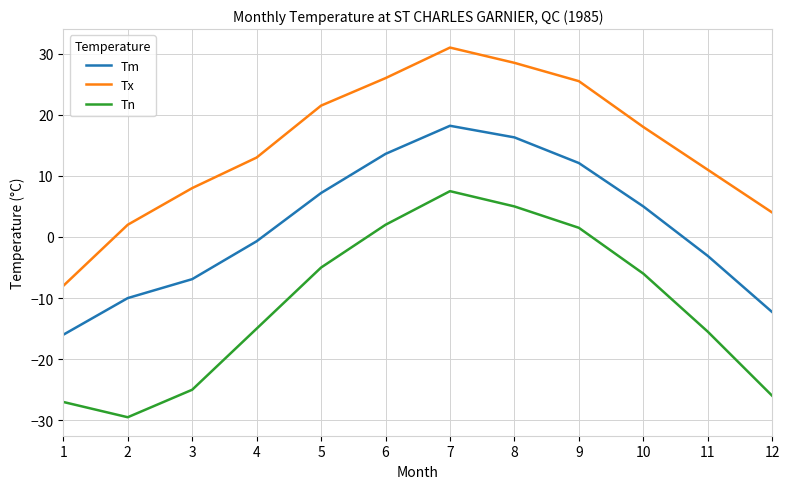

Rank the series by their average value, from highest to lowest.

Tx, Tm, Tn